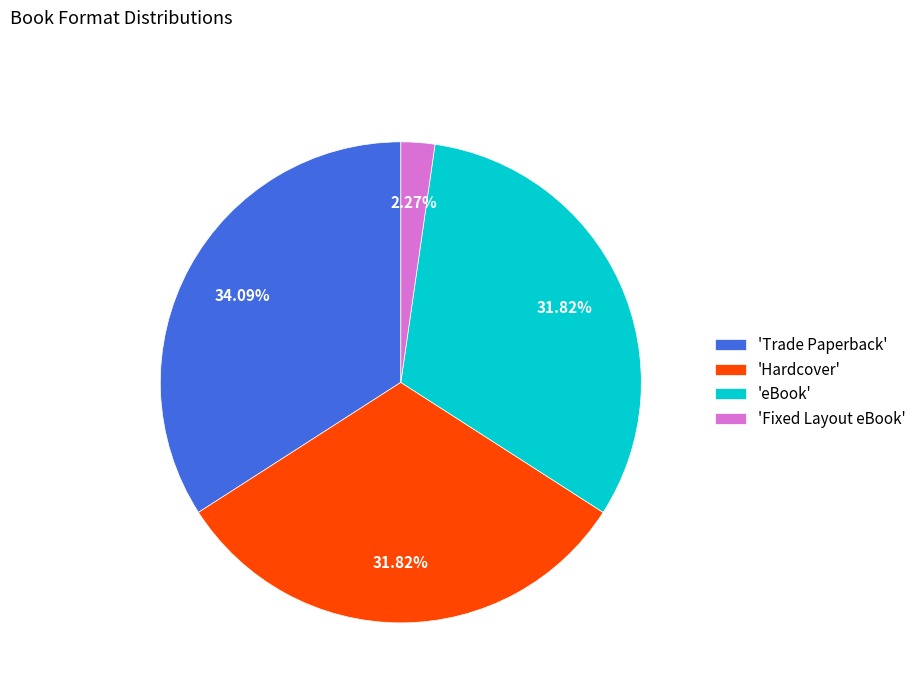

Is there any slice that represents more than half of the pie?

No